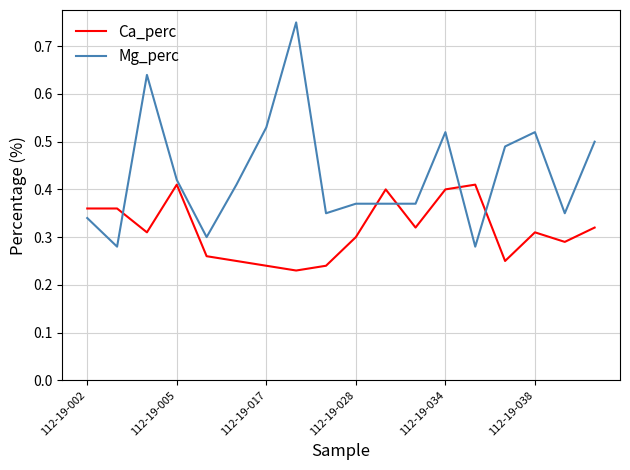

Which series ends up on top after the final intersection of Ca_perc and Mg_perc?

Mg_perc